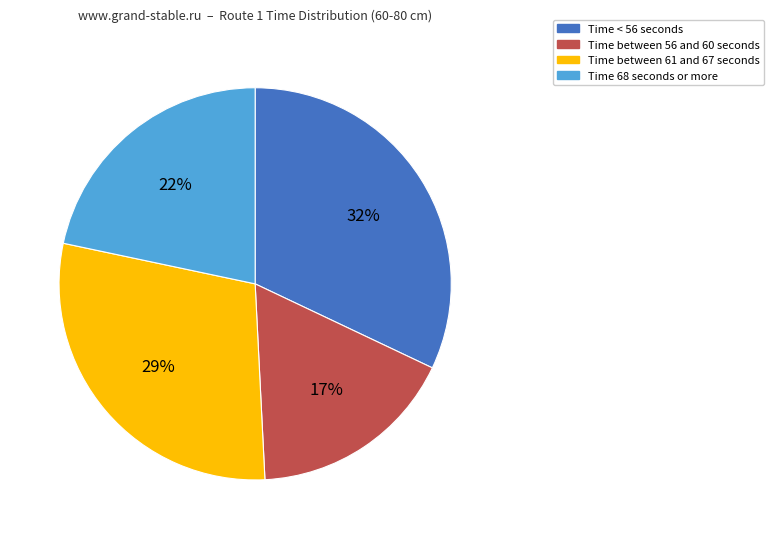

To the nearest percent, what is the difference between the largest and smallest slice percentages?

15%